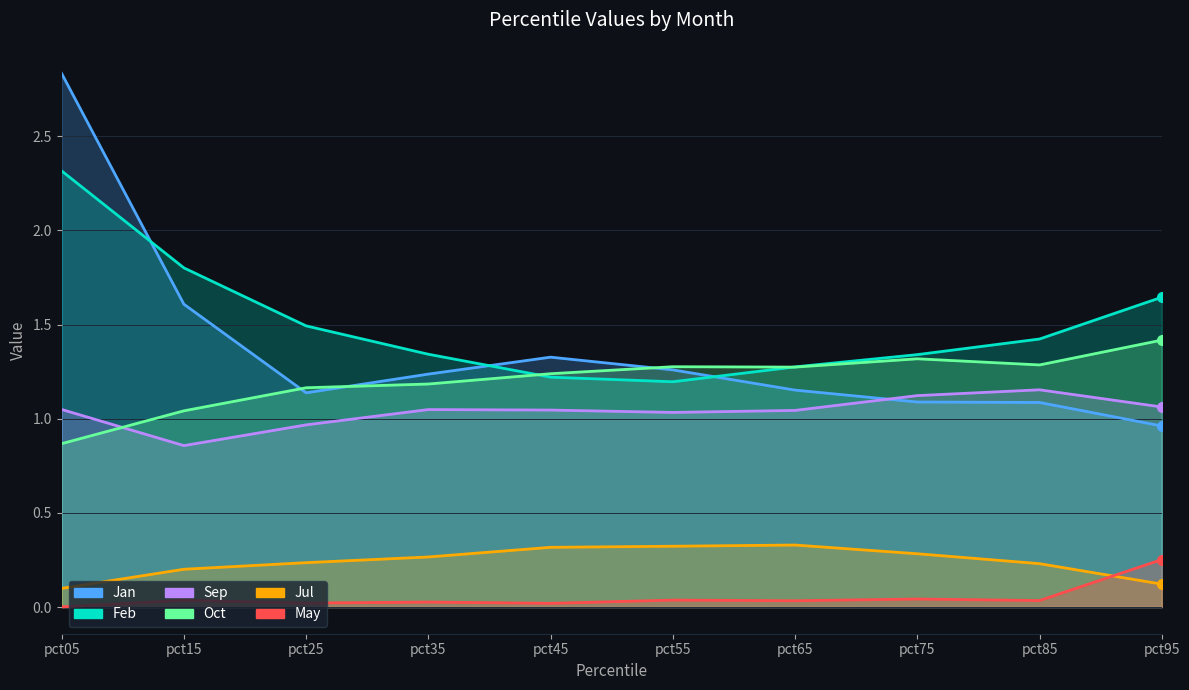

Count the number of categories in the chart.

10